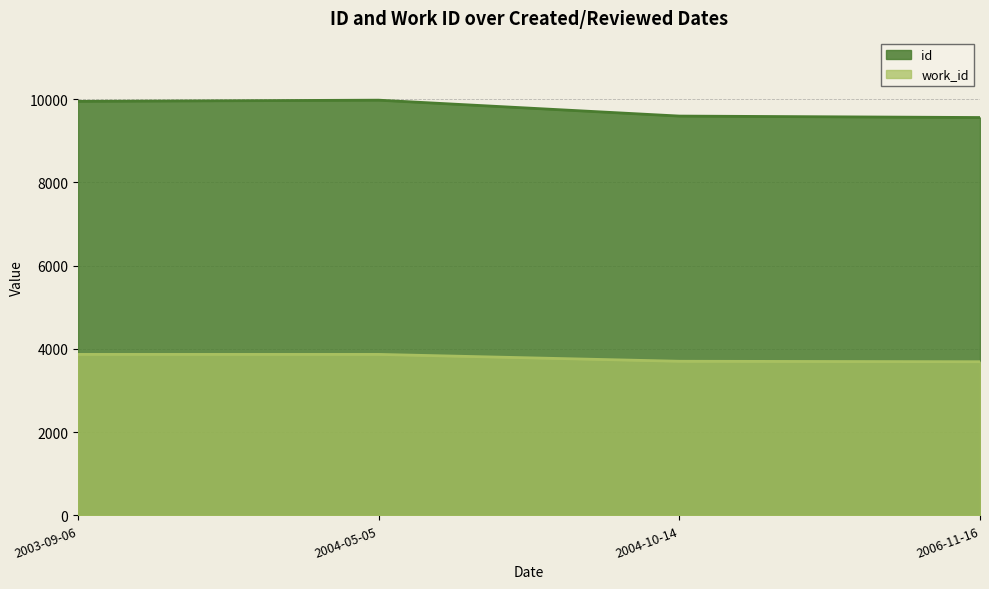

Between 2006-11-16 and 2003-09-06, which is larger?

2003-09-06